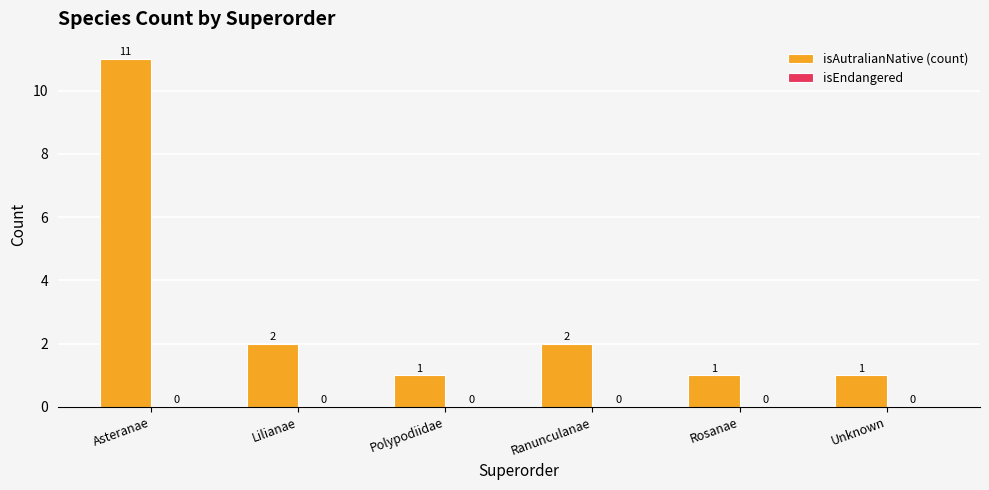

What is the label of the 6th bar from the right?

Asteranae